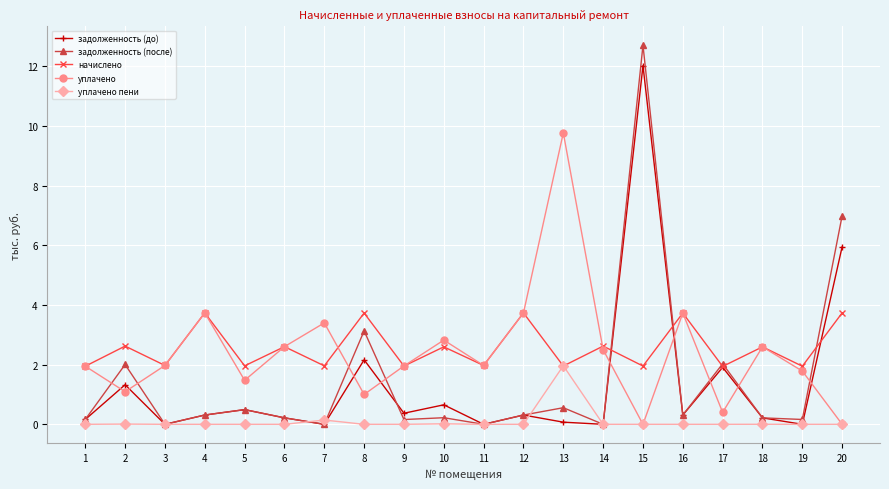

Which series has the widest spread of values?

задолженность (после)